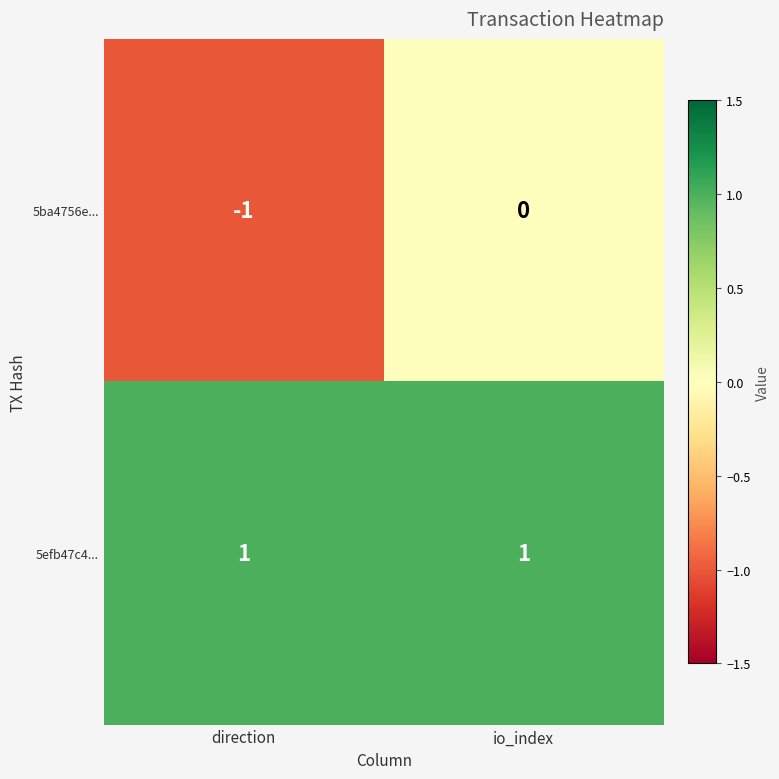

The 5ba4756e... series shows 1 at io_index. True or false?

False